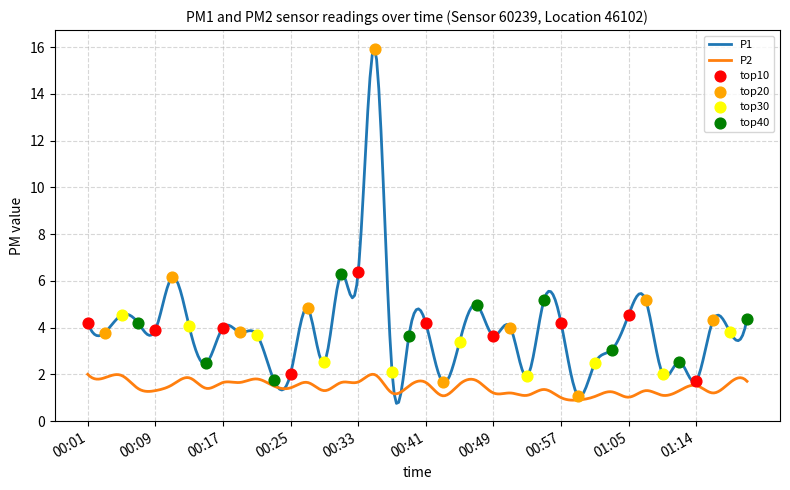

Which series has the widest spread of Y values?

P1